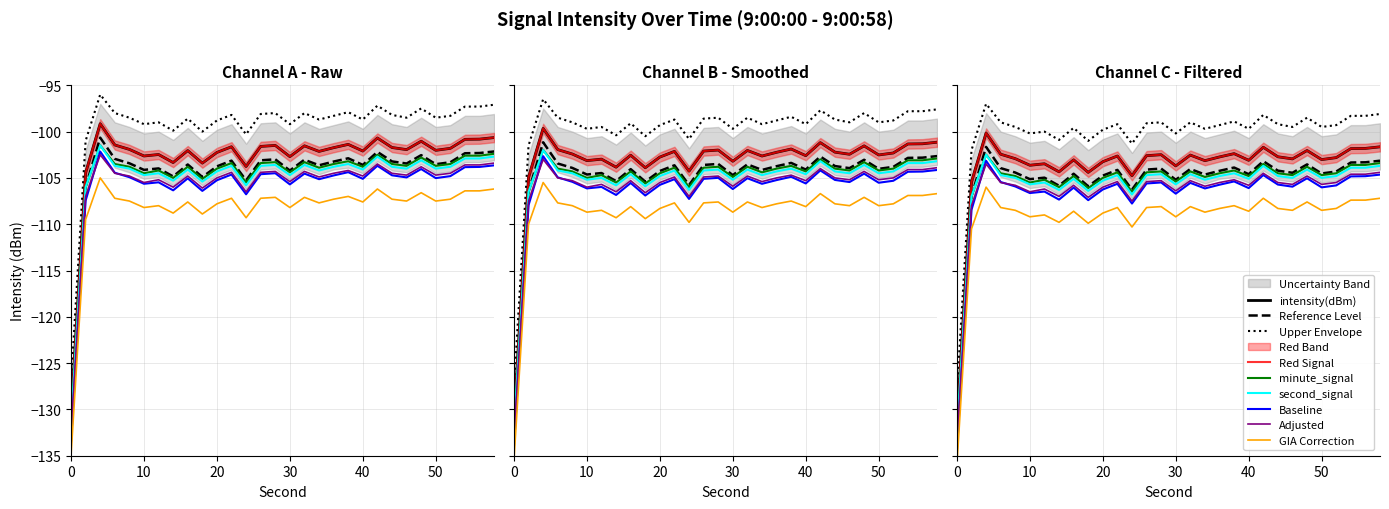

What is the value of the intensity_upper point at the 8th from the left?

-99.9